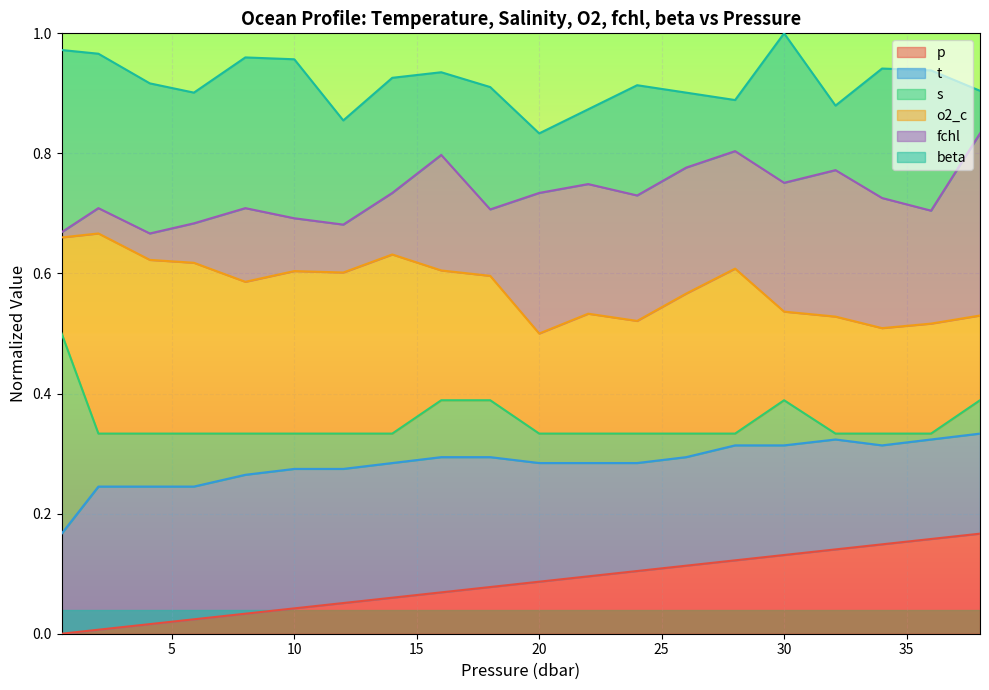

What are all the series names shown in the legend?

p, t, s, o2_c, fchl, beta